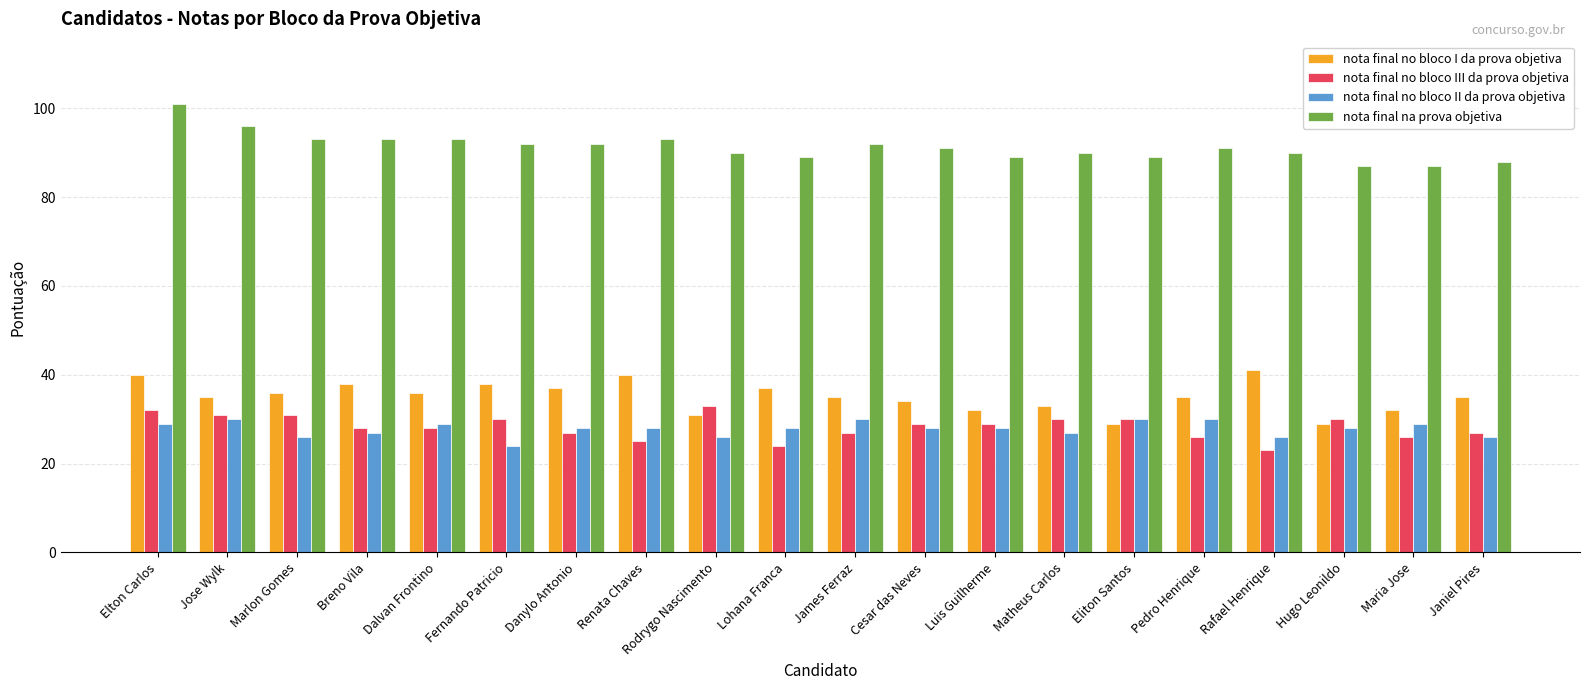

Rank the series by their maximum value, from highest to lowest.

nota final na prova objetiva, nota final no bloco I da prova objetiva, nota final no bloco III da prova objetiva, nota final no bloco II da prova objetiva